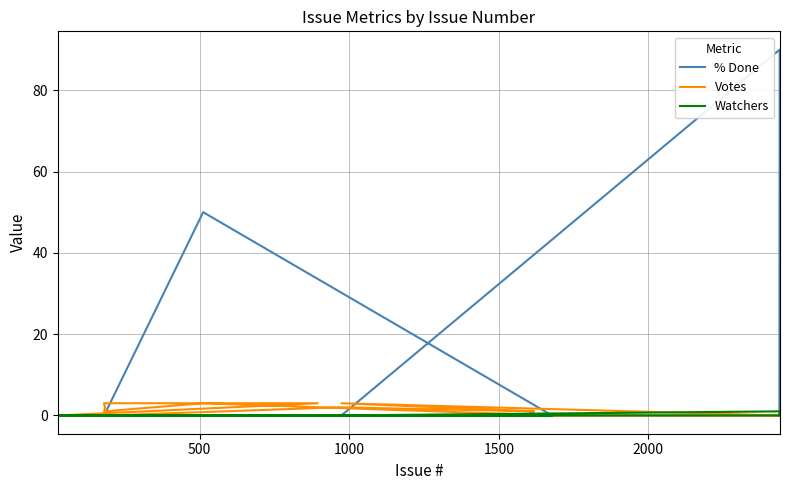

True or false: Watchers and Votes cross at least once.

False